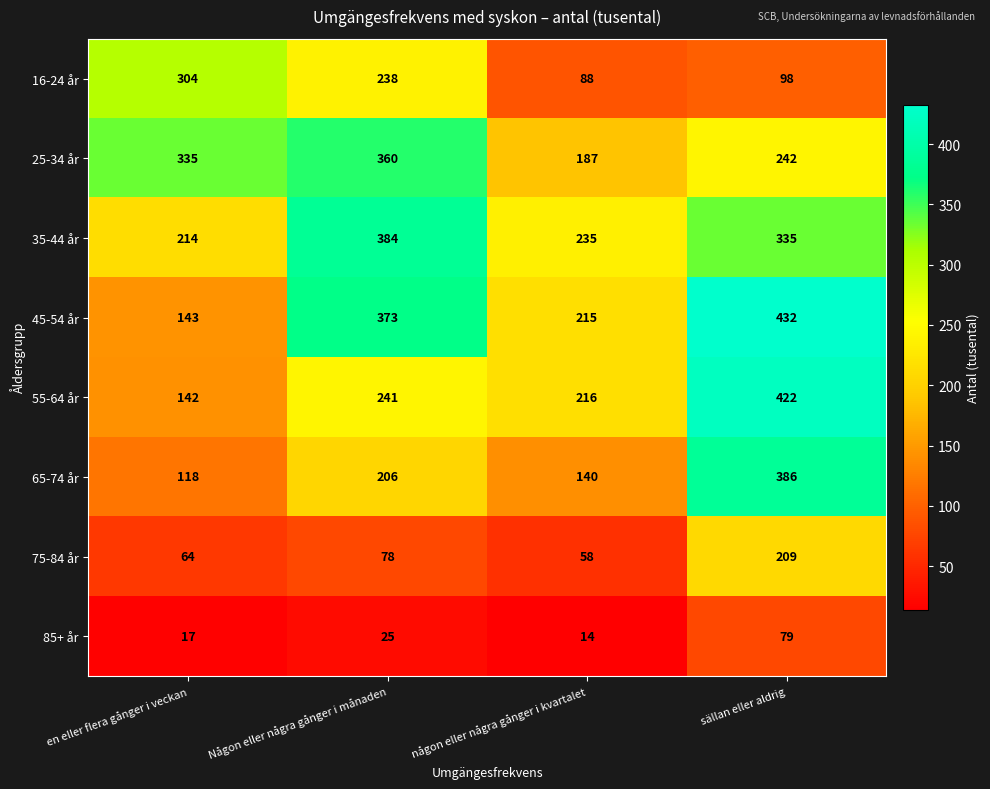

Which series changed the most between en eller flera gånger i veckan and någon eller några gånger i kvartalet?

16-24 år